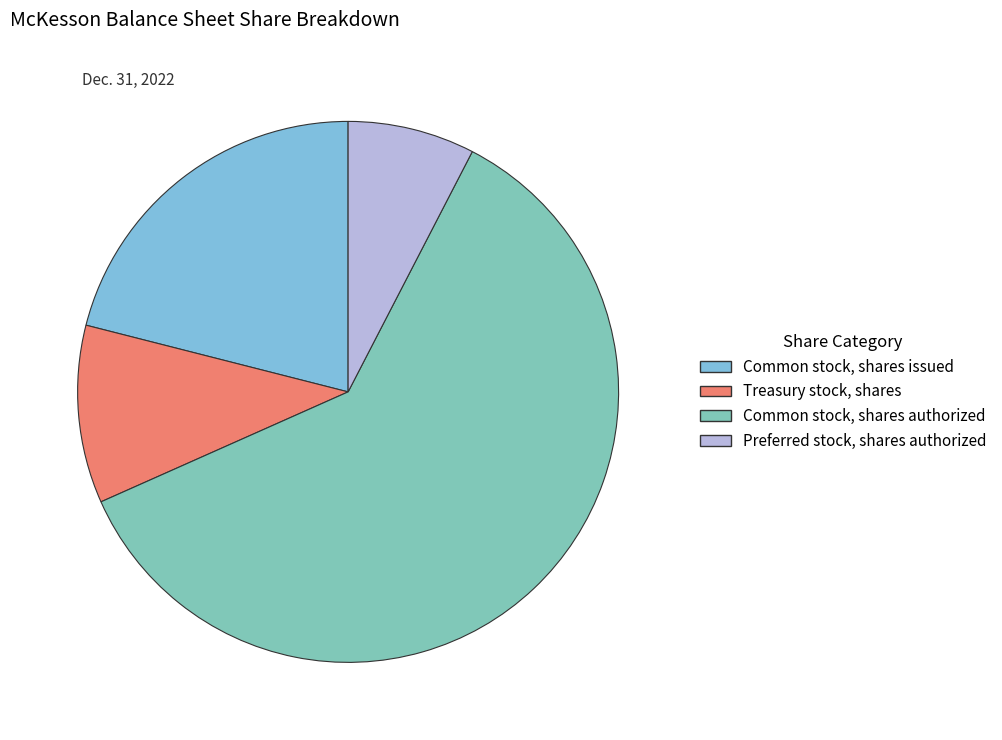

Which has a higher value, Common stock, shares authorized or Treasury stock, shares?

Common stock, shares authorized